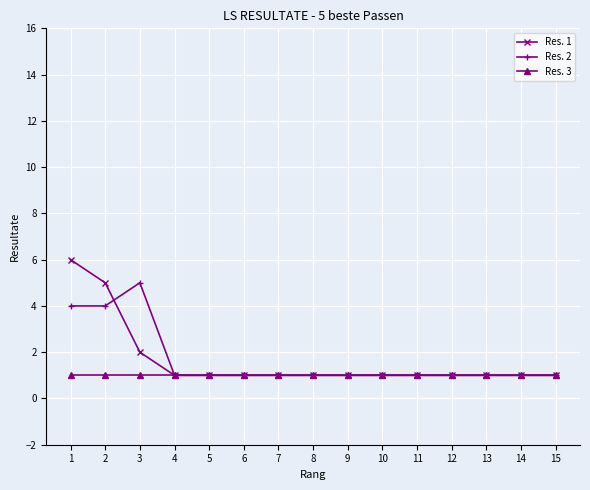

What is the maximum value shown in the chart?

6